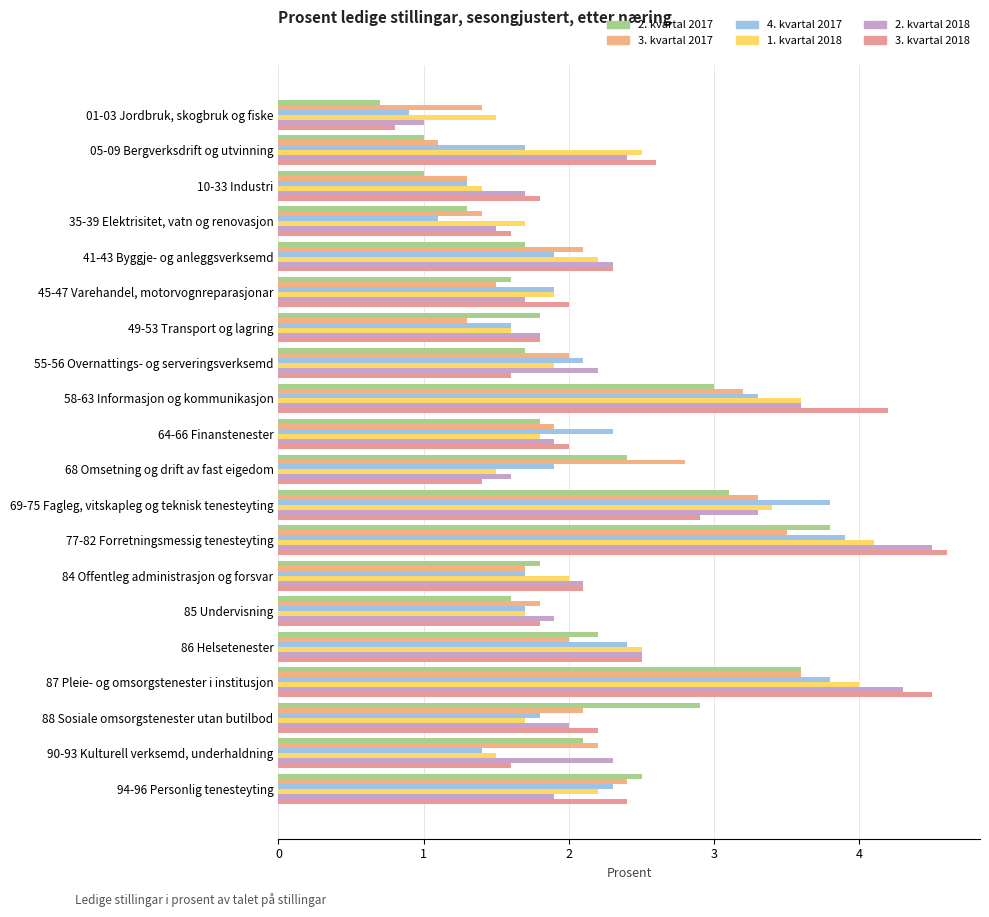

Count the number of categories in the chart.

20